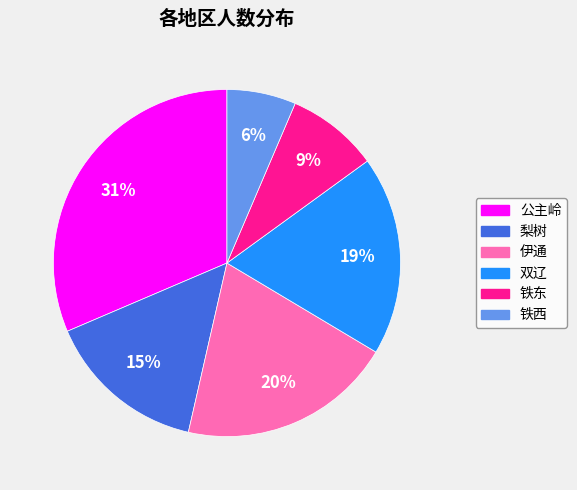

Is the sum of 伊通 and 双辽 greater than half?

No